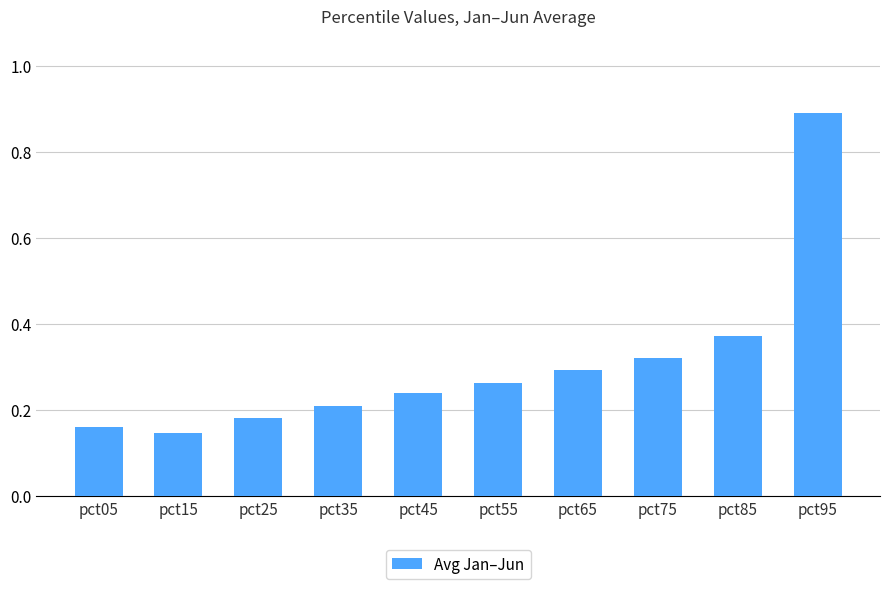

Rank the categories by value from highest to lowest.

pct95, pct85, pct75, pct65, pct55, pct45, pct35, pct25, pct05, pct15